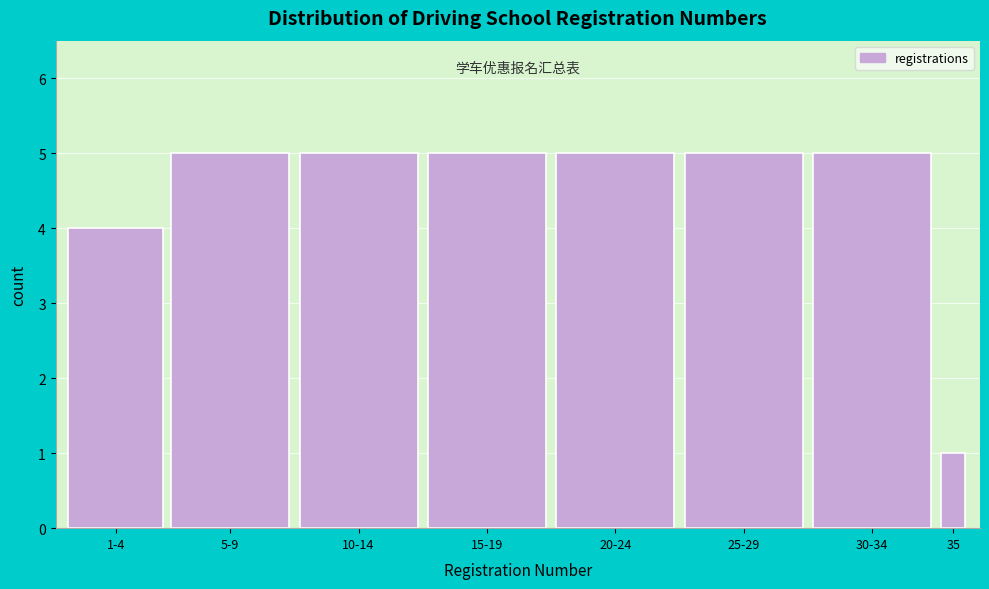

Reading left to right, extract all data points from this chart.

1-4=4	5-9=5	10-14=5	15-19=5	20-24=5	25-29=5	30-34=5	35=1